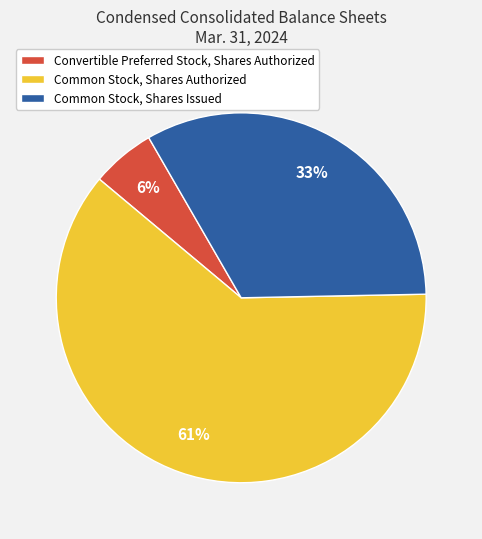

Between Convertible Preferred Stock, Shares Authorized and Common Stock, Shares Issued, which is larger?

Common Stock, Shares Issued